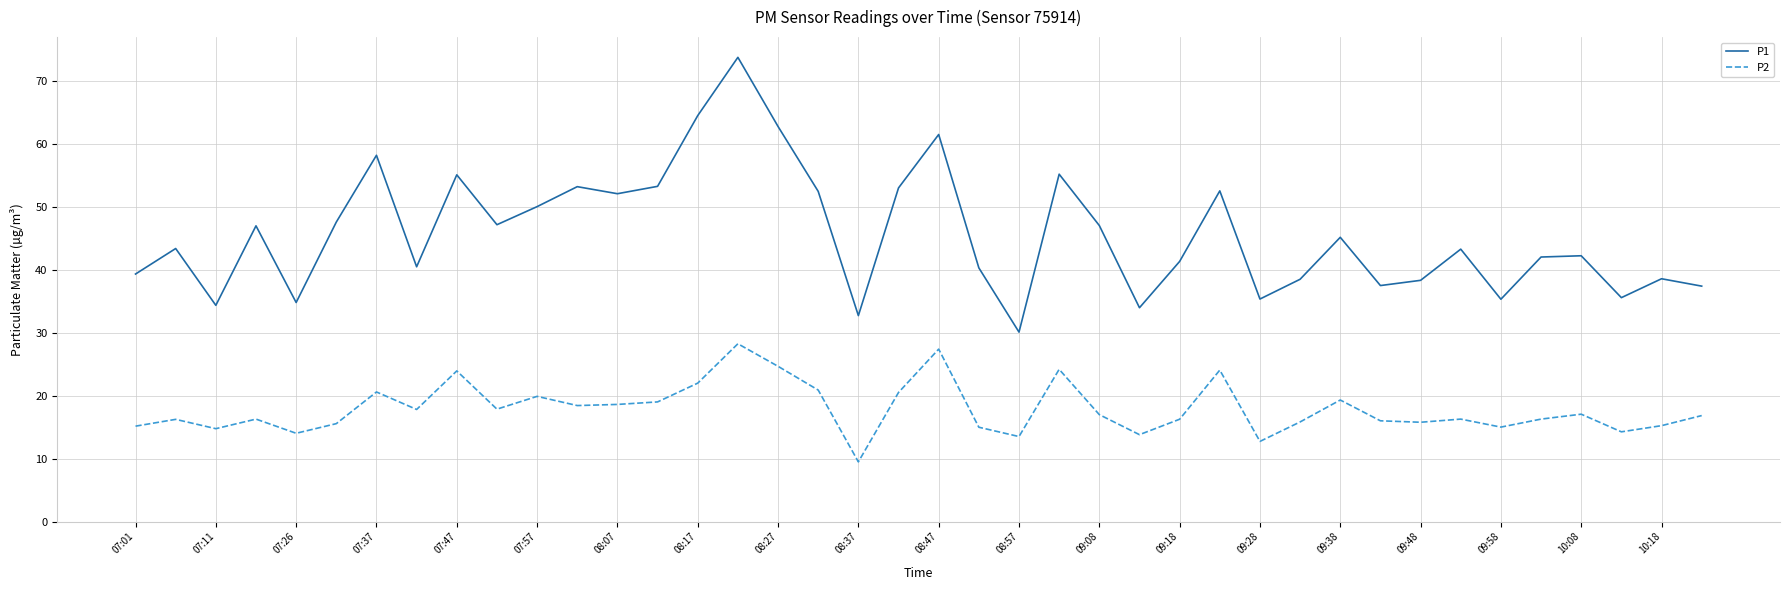

List the series in order of their overall mean, lowest first.

P2, P1